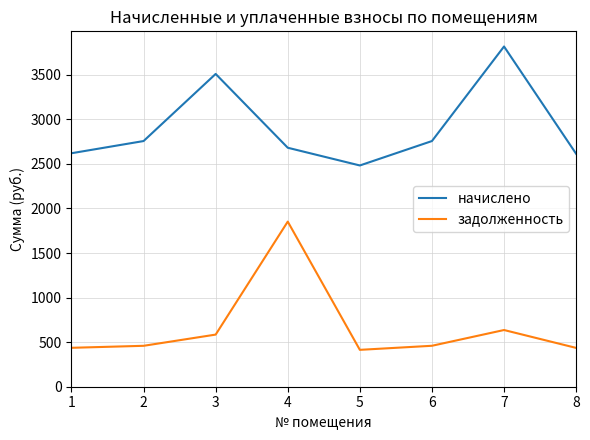

At which category does задолженность reach its first local peak?

4